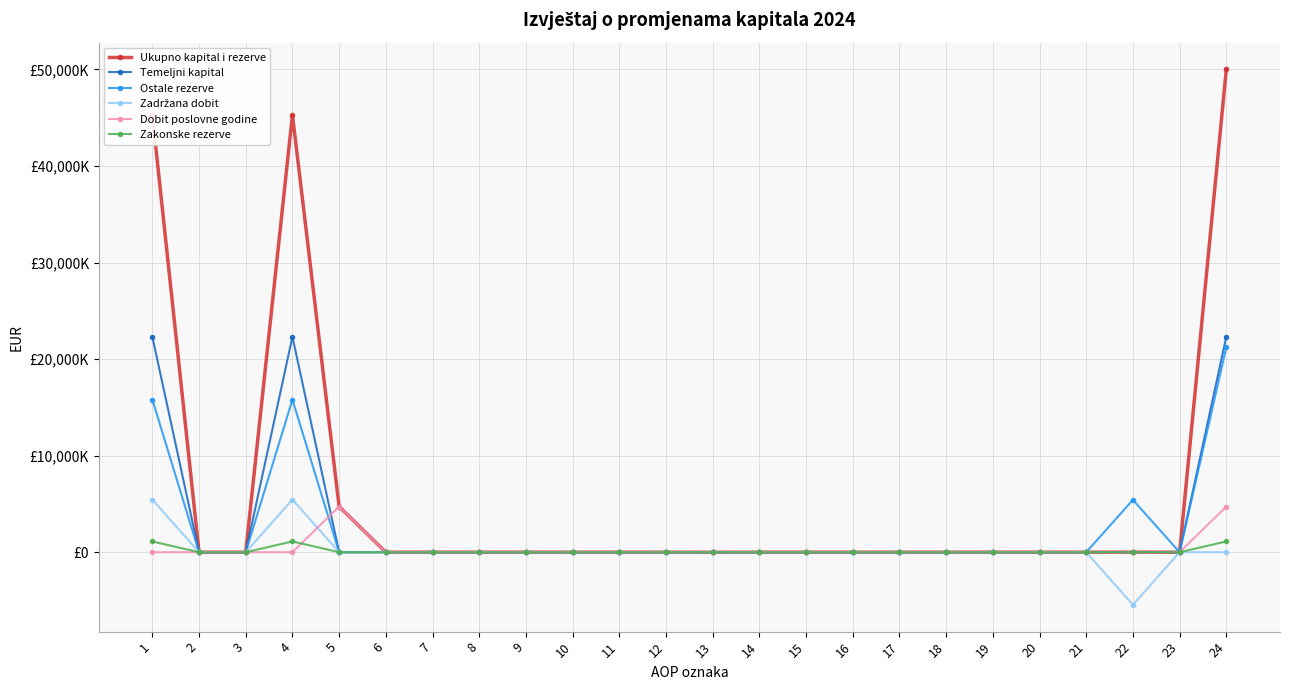

True or false: Ukupno kapital i rezerve has a value of 15886869 at 18.

False